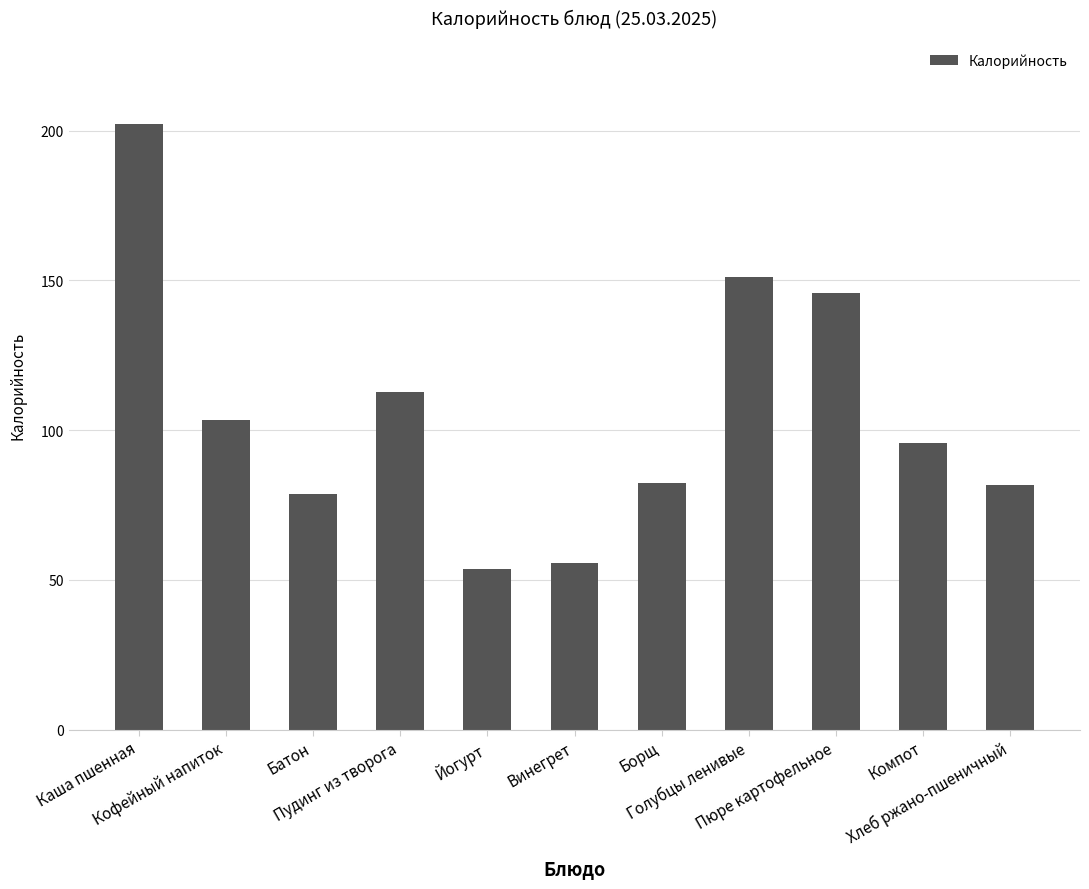

What is the minimum value shown in the chart?

53.7